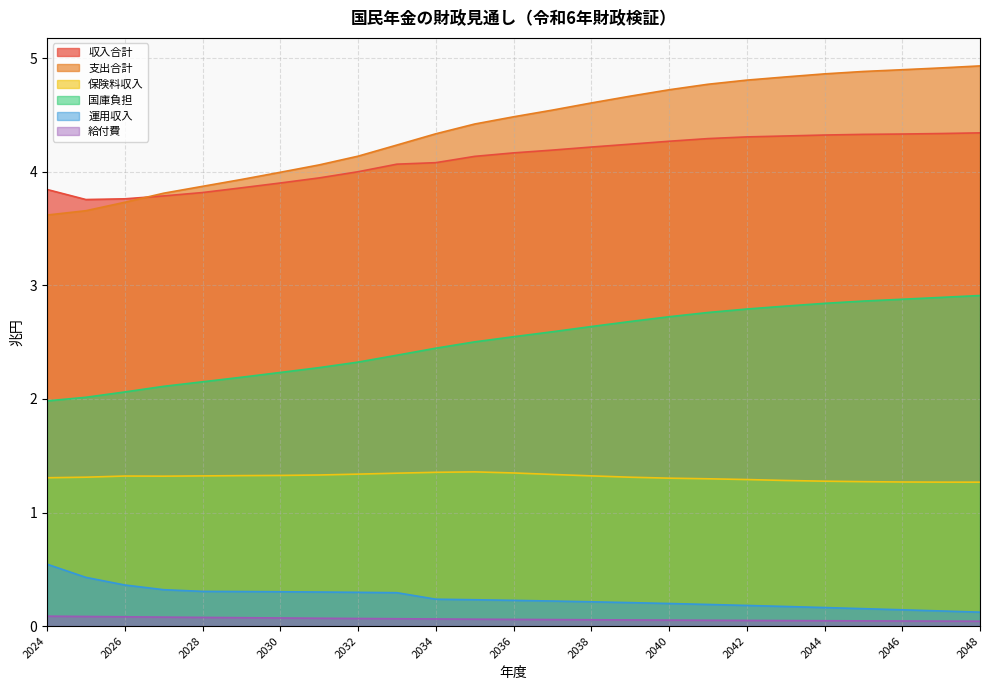

True or false: 国庫負担 and 運用収入 intersect in this chart.

False